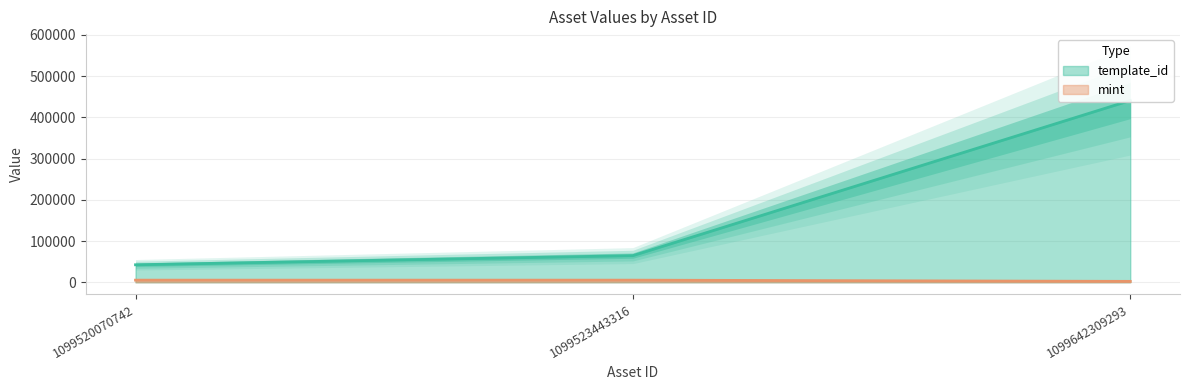

Where is mint nearest to the value 3675?

1099523443316